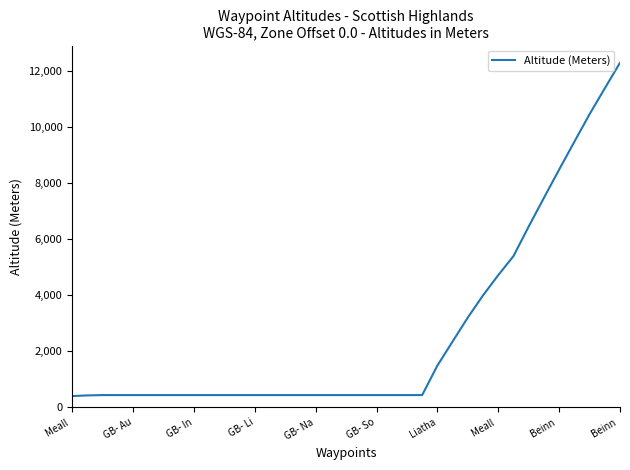

What is the maximum value shown in the chart?

12305